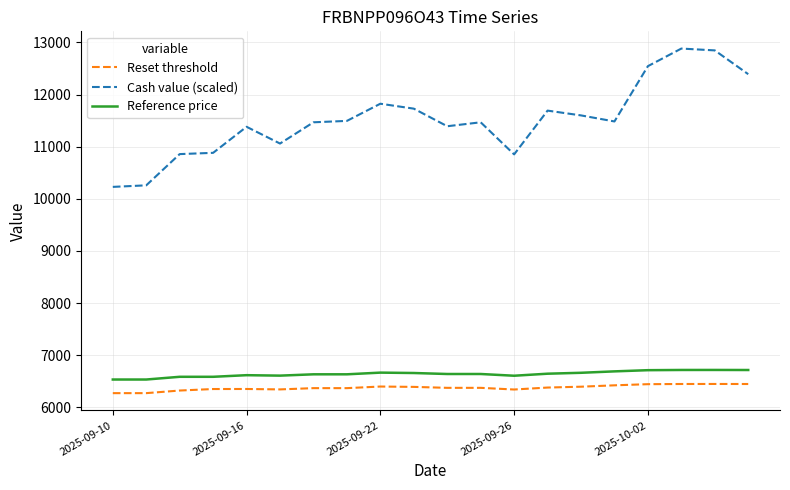

What is the lowest value of the Reset threshold series?

6270.6